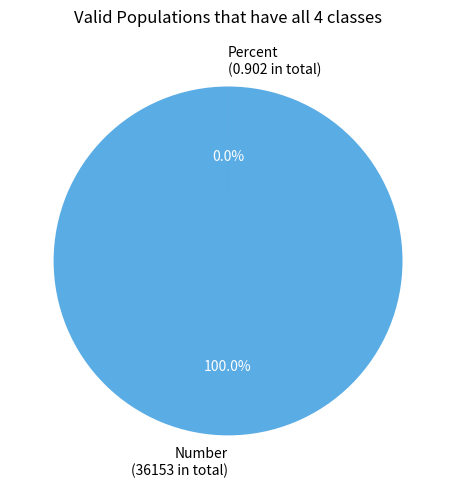

True or false: Number accounts for 100% of the total.

True